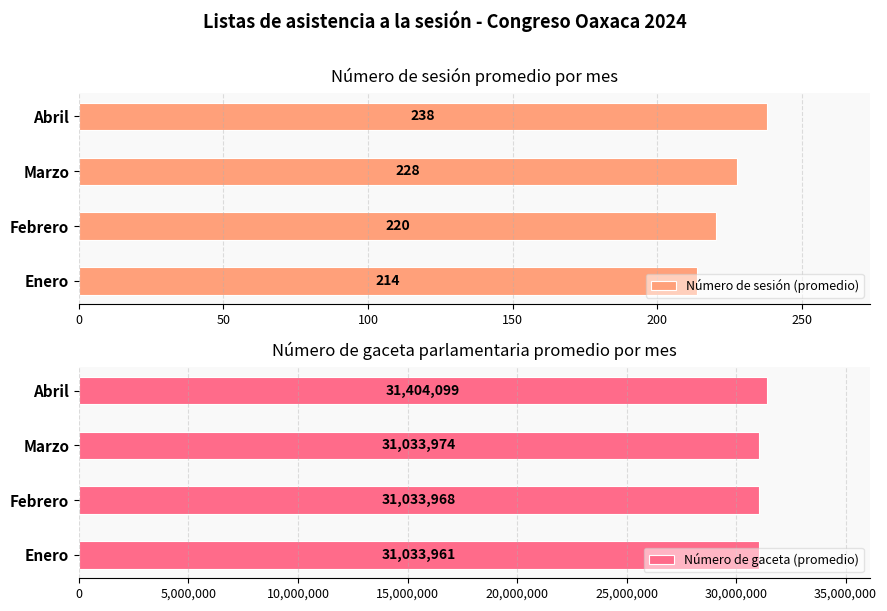

Reading left to right, what are all the values shown in this chart?

Número de sesión (promedio): 214.0	220.5	227.5	238.0
Número de gaceta (promedio): 31033961.0	31033967.5	31033974.5	31404099.0